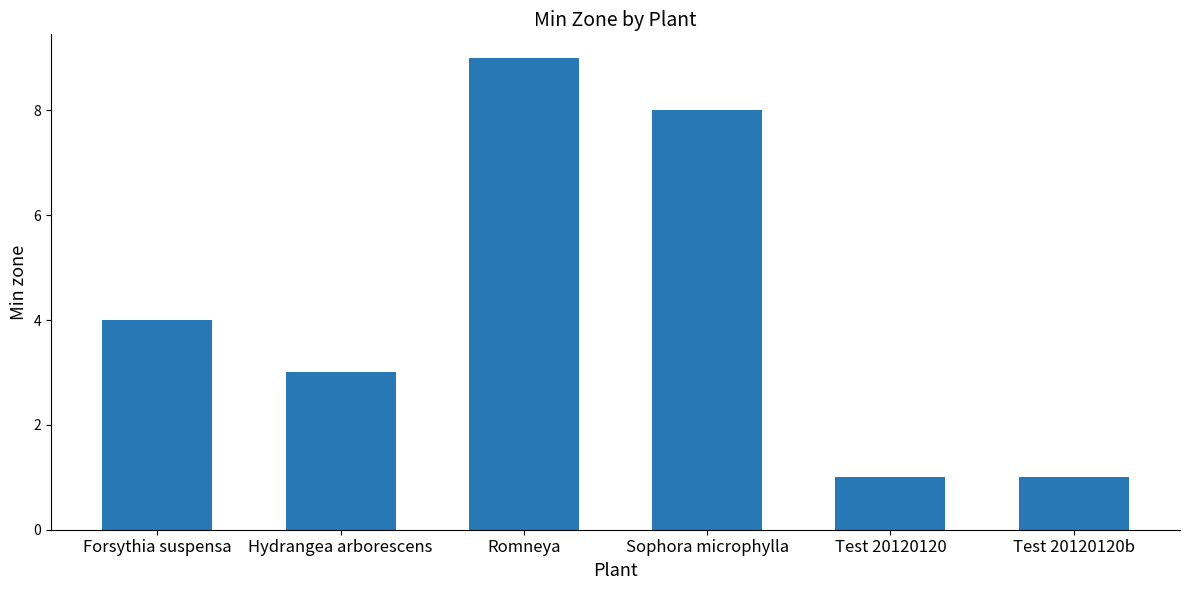

True or false: the data shows 6 at Romneya.

False